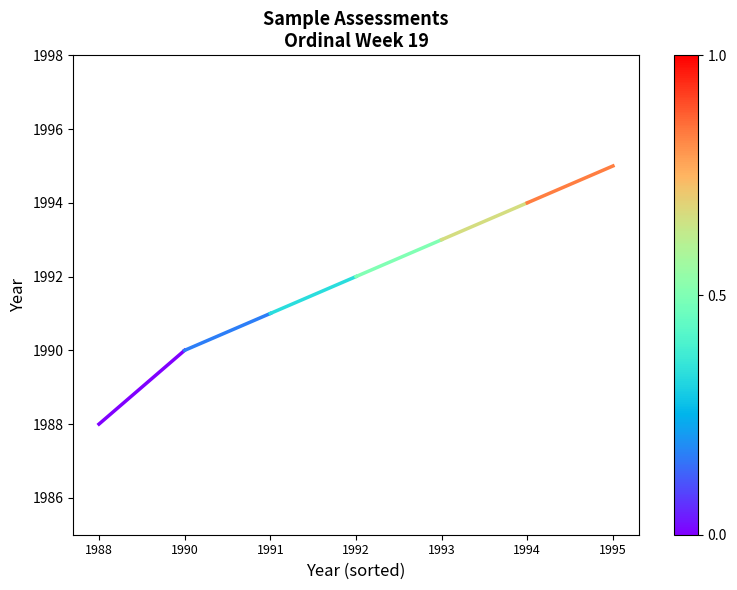

Count the number of categories in the chart.

2